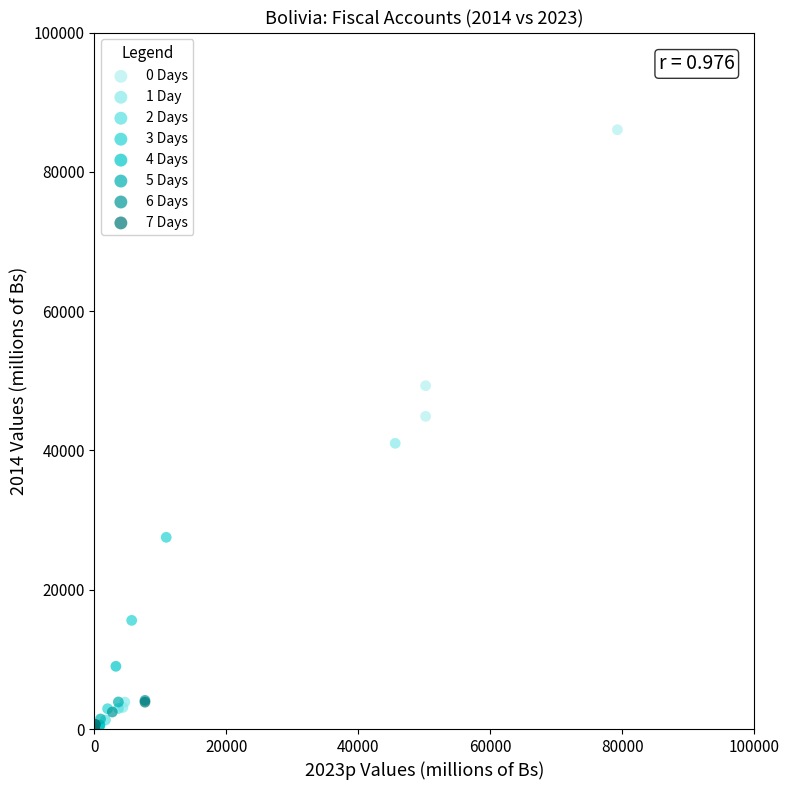

Which series contains the highest Y value?

0 Days